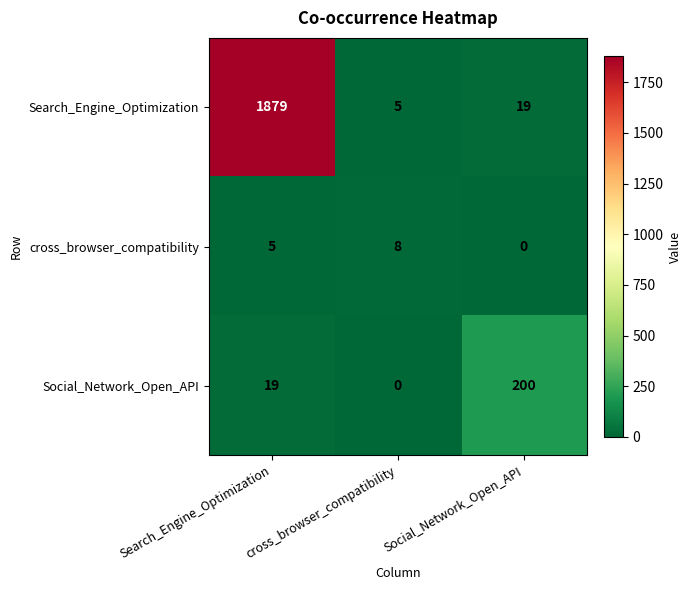

Count the number of data series in this chart.

3